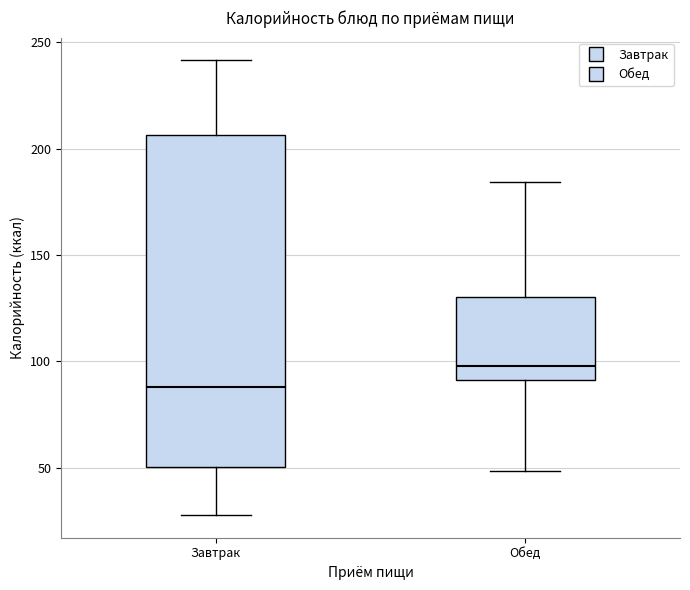

Reading left to right, transcribe this box plot: for each box, give where its median line is, the range the box spans, and where its two whiskers end, as read against the y-axis. The values are not printed on the chart, so give them approximately, as read against the axis.

Завтрак: median 90, box 50 to 205, whiskers 30 to 240
Обед: median 100, box 90 to 130, whiskers 50 to 185